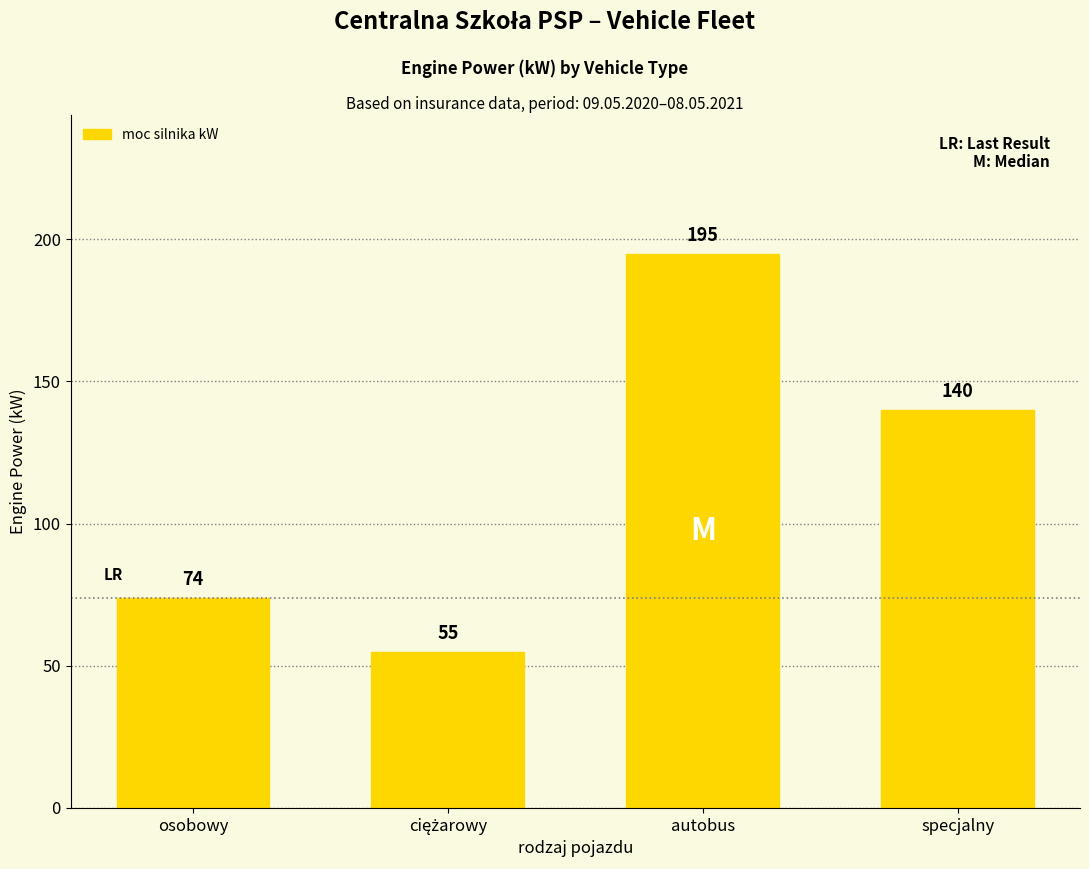

Reading right to left, list all the values displayed in this chart.

140	195	55	74